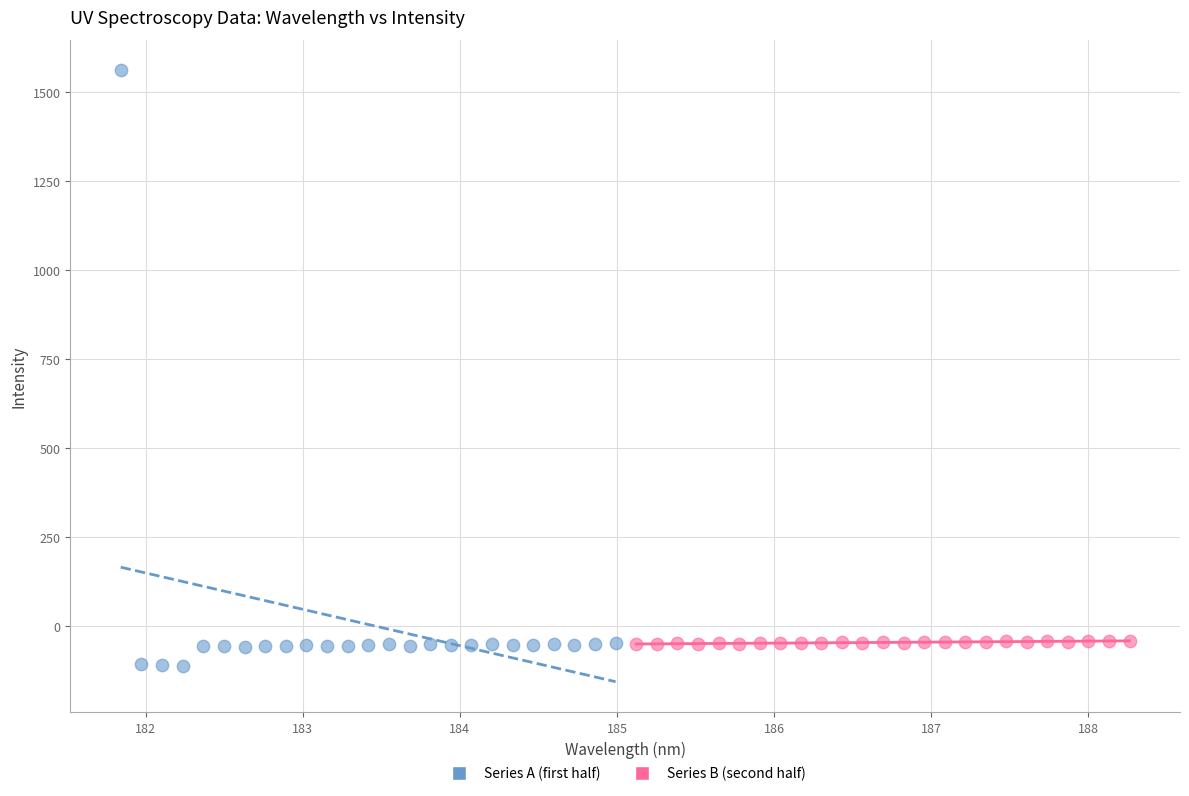

Which series contains the highest Y value?

Series A (first half)